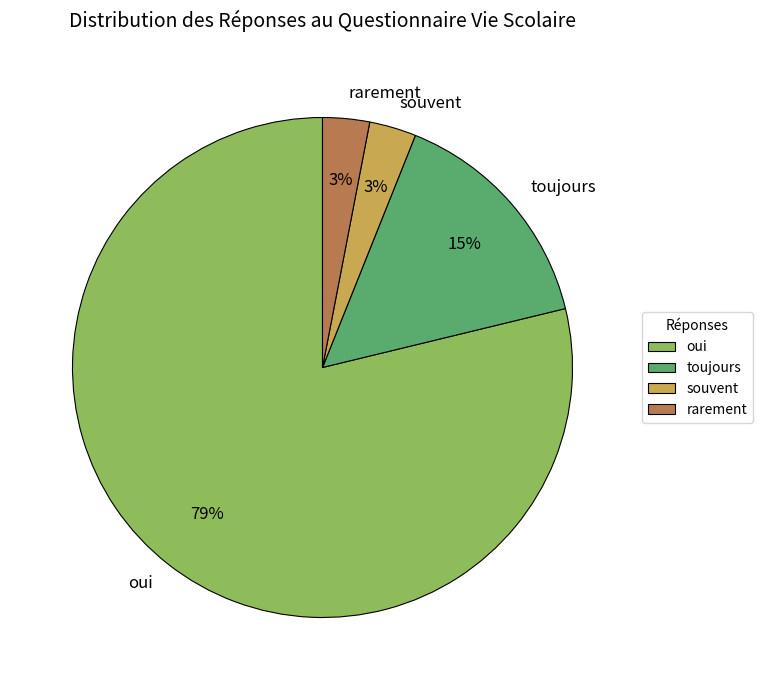

To the nearest percent, what portion does oui represent?

79%